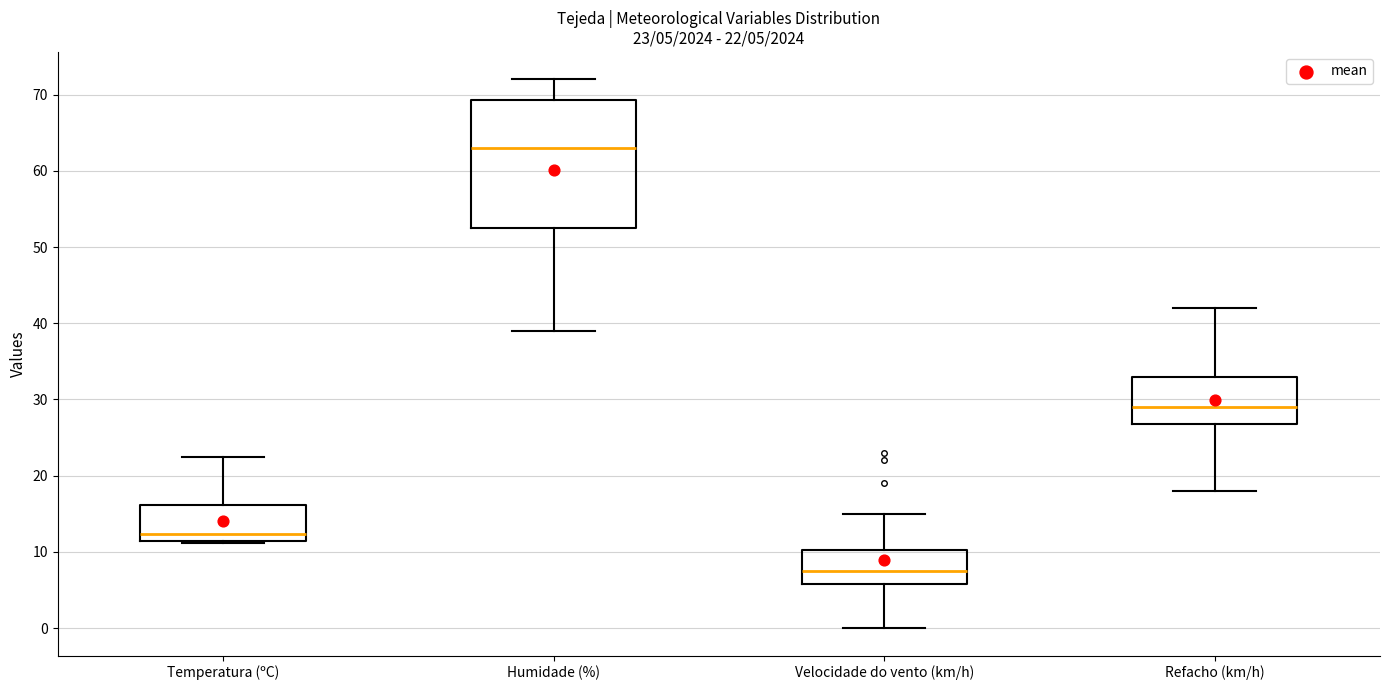

Which box is the tallest, from its lower edge to its upper edge?

Humidade (%)